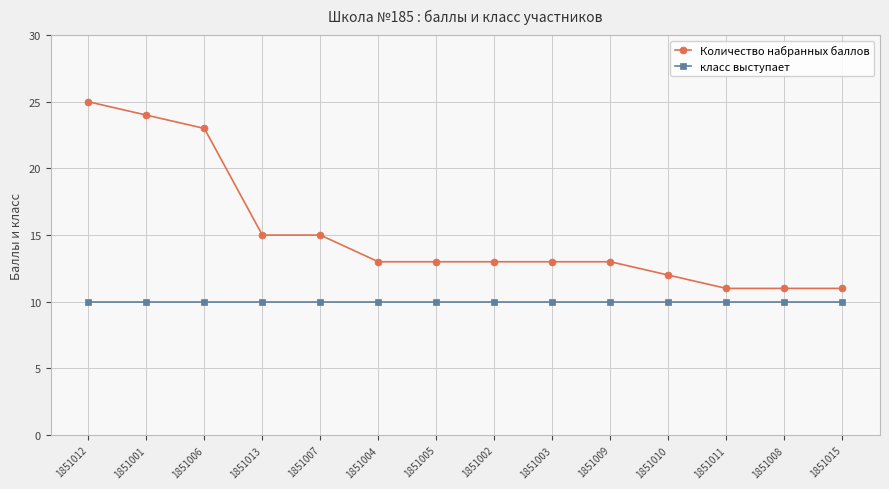

What is the label of the 10th point from the right?

1851007